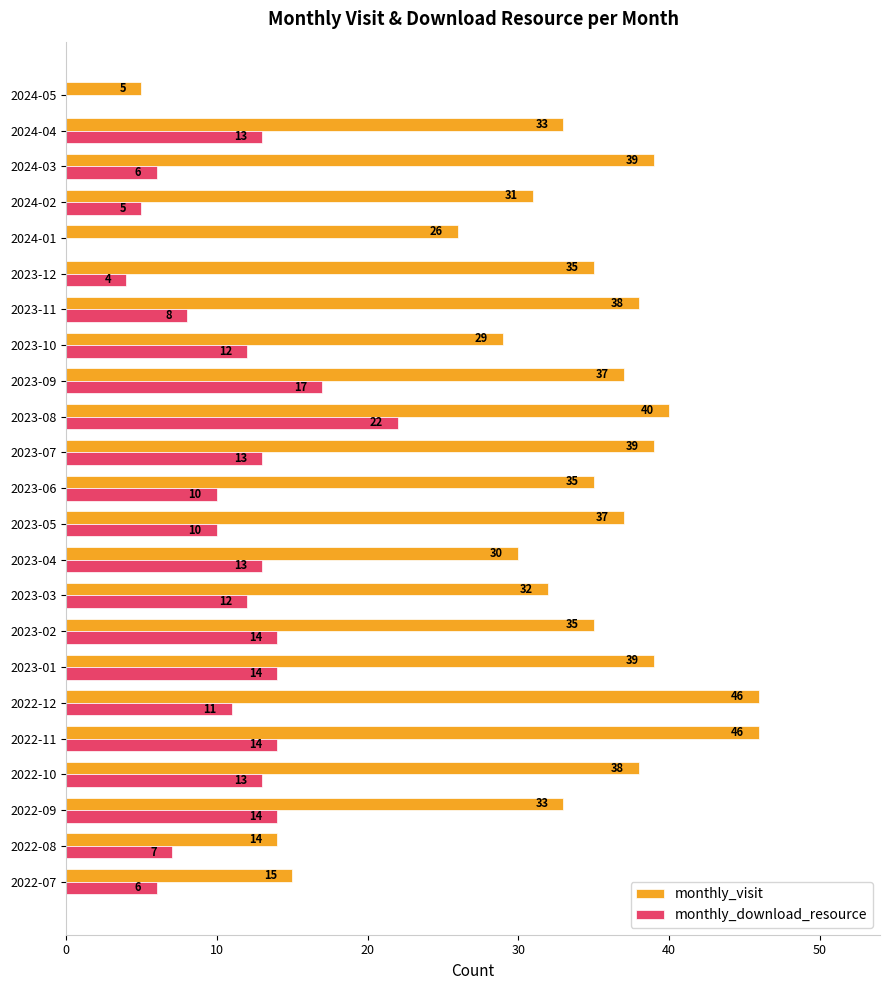

What is the total value across all series at 2024-05?

5